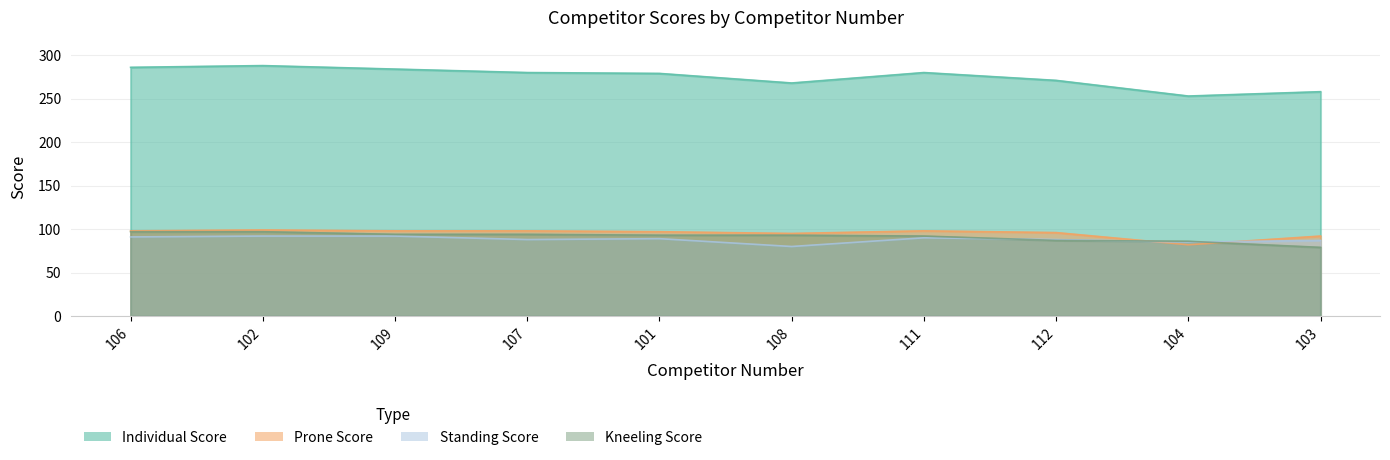

Reading left to right, transcribe all the data shown in this chart.

Individual Score: 106=286	102=288	109=284	107=280	101=279	108=268	111=280	112=271	104=253	103=258
Prone Score: 106=98	102=99	109=98	107=98	101=97	108=95	111=98	112=96	104=82	103=92
Standing Score: 106=91	102=92	109=92	107=88	101=89	108=80	111=90	112=88	104=85	103=87
Kneeling Score: 106=97	102=97	109=94	107=94	101=93	108=93	111=92	112=87	104=86	103=79